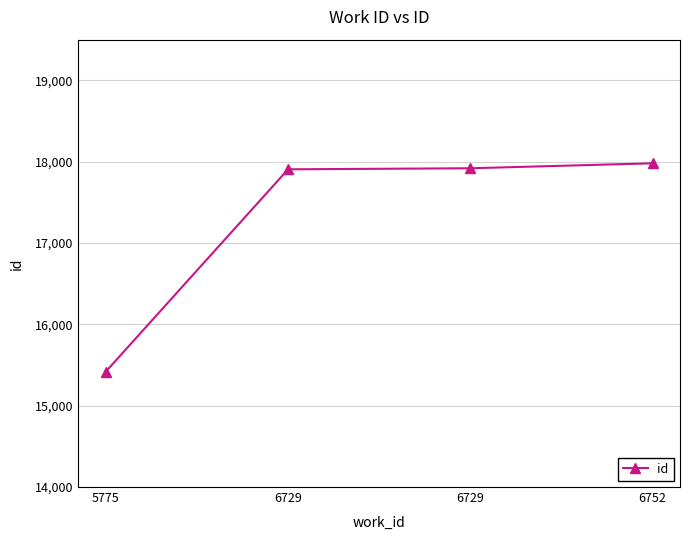

What is the greatest value displayed?

17980